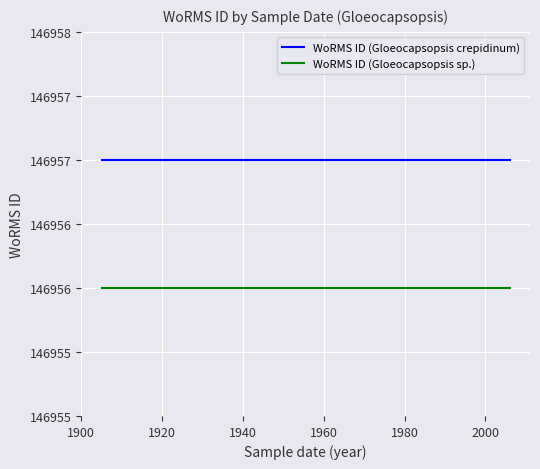

True or false: WoRMS ID (Gloeocapsopsis crepidinum) and WoRMS ID (Gloeocapsopsis sp.) intersect in this chart.

False